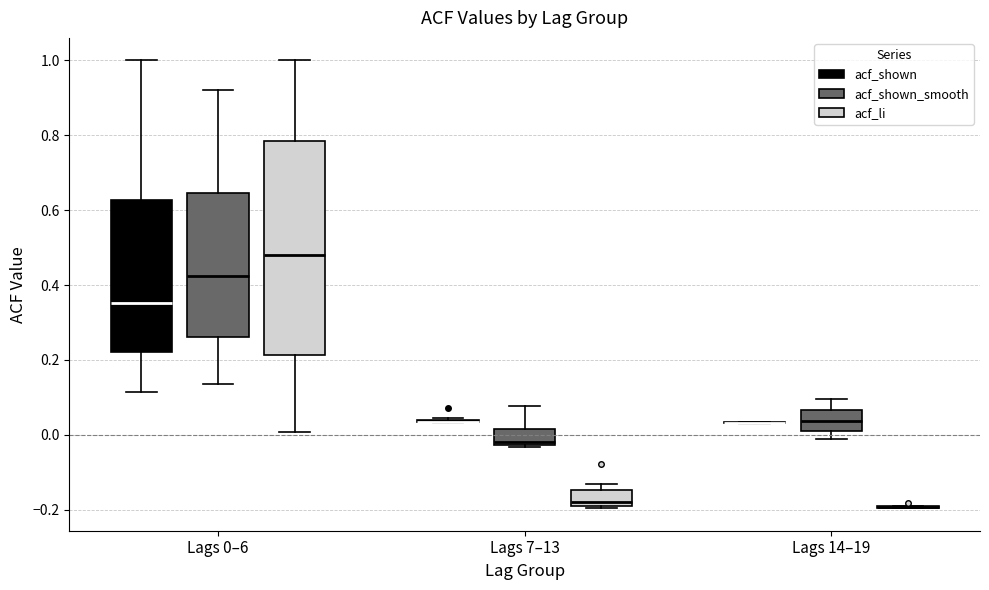

Comparing the boxes themselves (not the whiskers), which one is the tallest?

Lags 0–6 (acf_li)